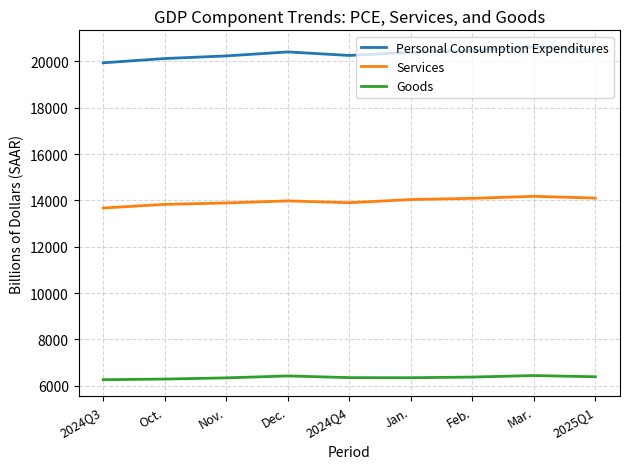

List the series in order of their overall mean, highest first.

Personal Consumption Expenditures, Services, Goods